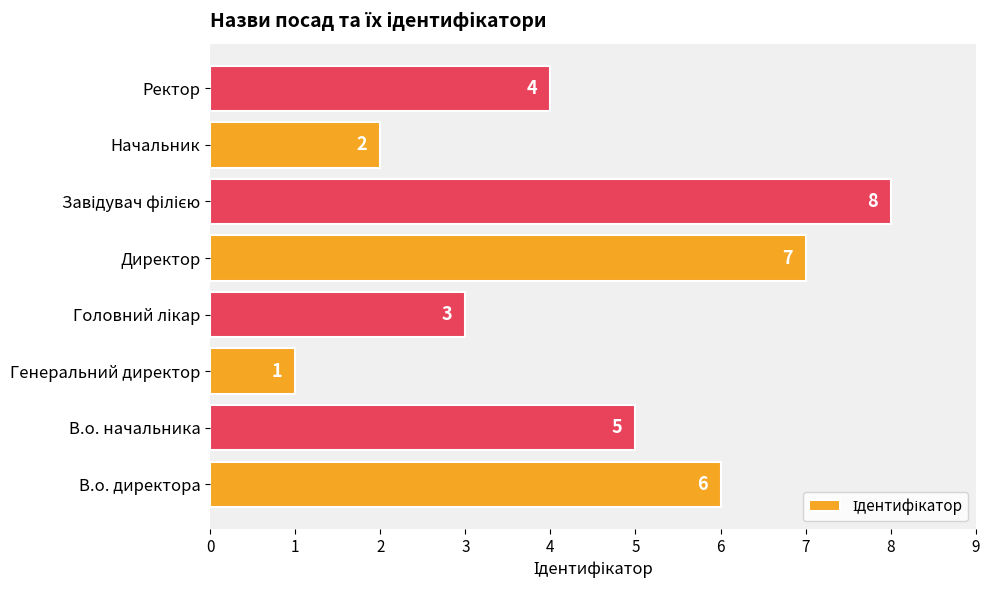

The value at Директор is 7. True or false?

True